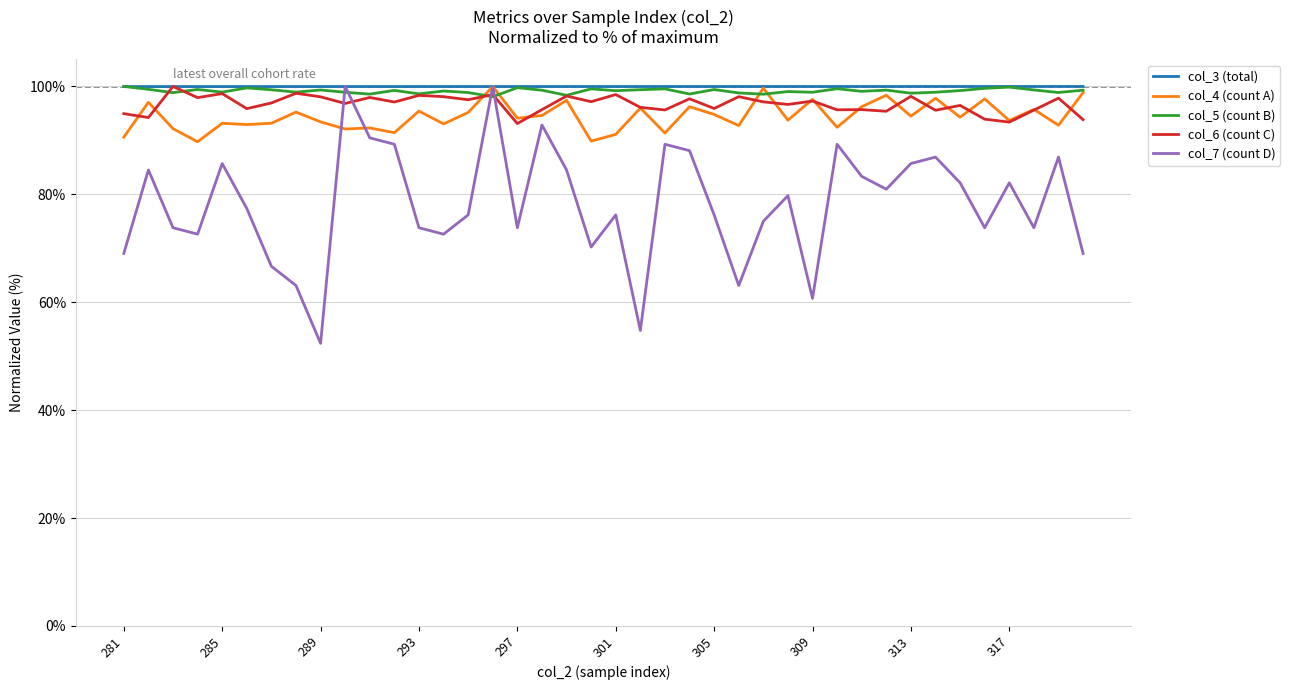

What is the average value of the col_5 (count B) series?

99.2